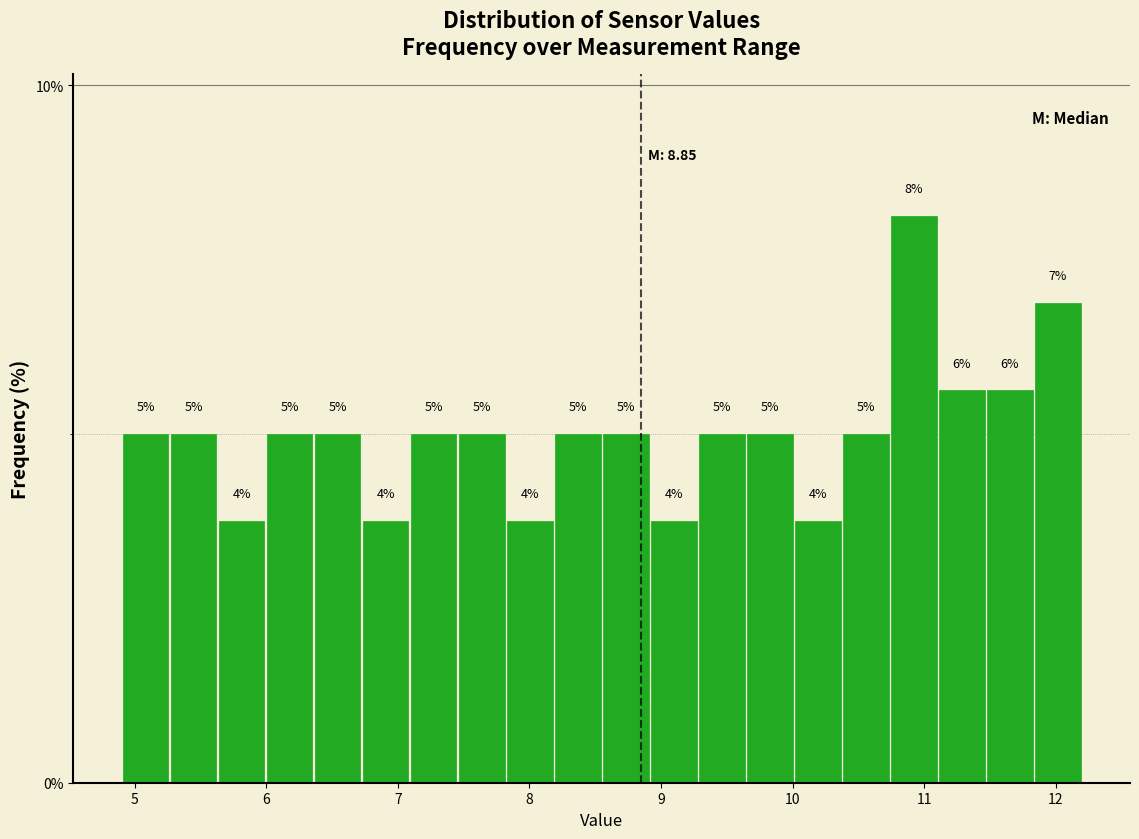

Around what value on the x-axis is the tallest bar? Give the approximate position of its centre, as read against the axis.

10.9